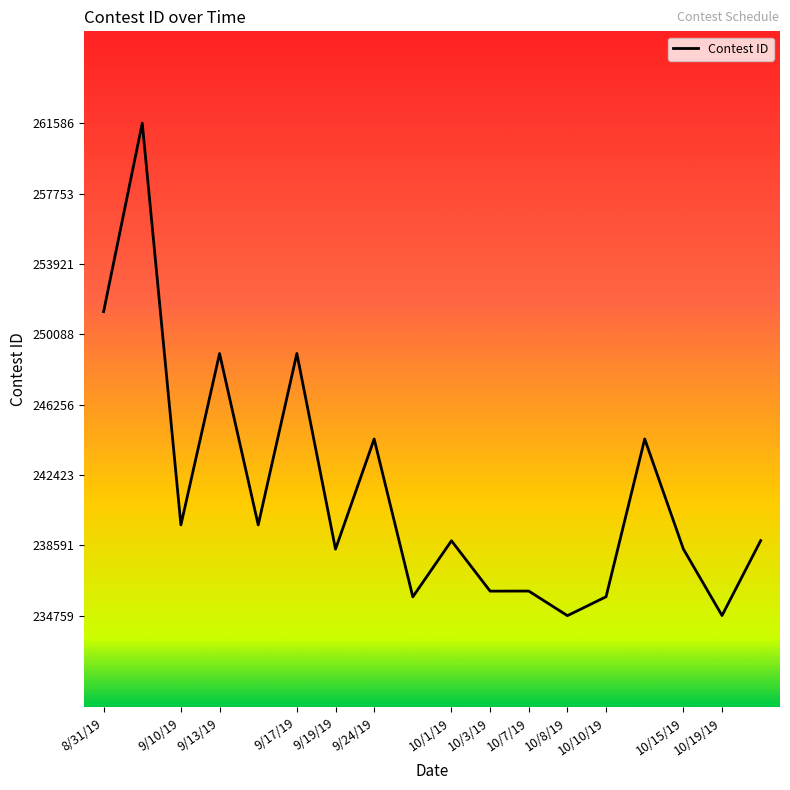

What is the smallest value displayed?

234759